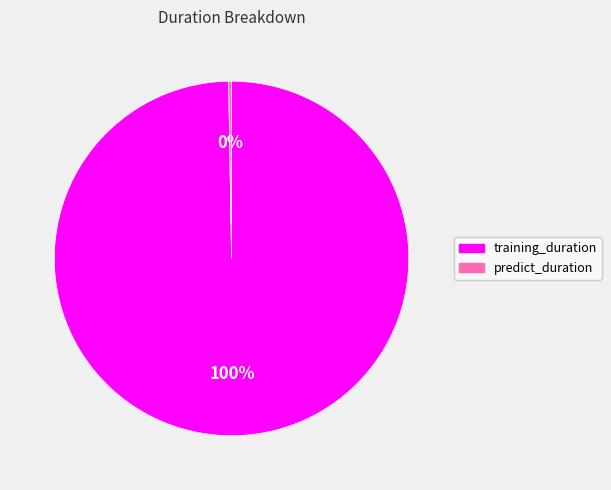

True or false: training_duration accounts for 100% of the total.

True